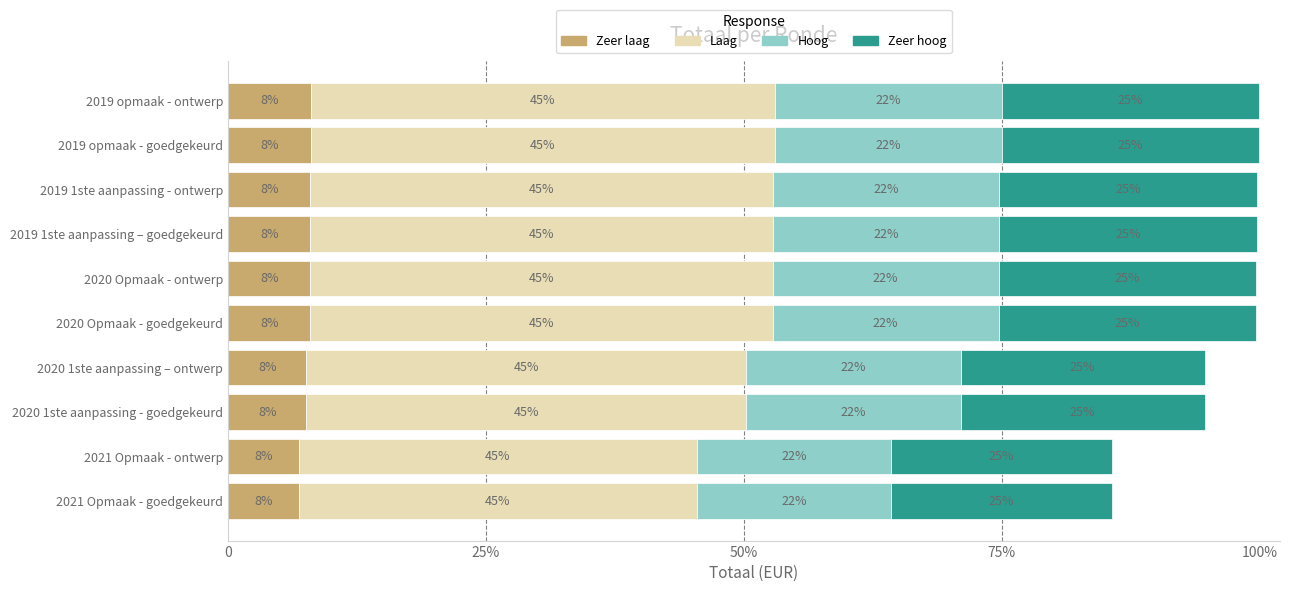

Which series has the largest total across all categories?

Laag